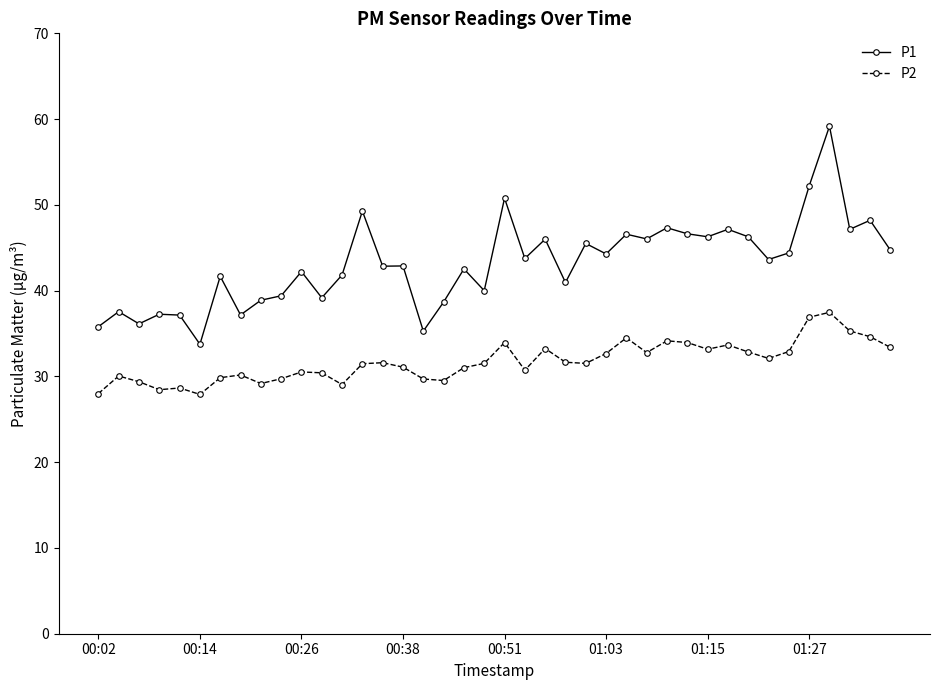

Which series has the largest total across all categories?

P1